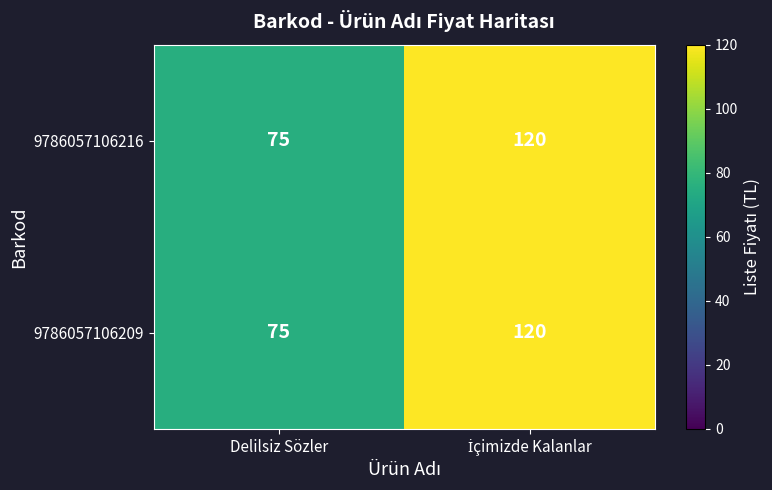

Is it true that 9786057106209 equals 21 at Delilsiz Sözler?

False